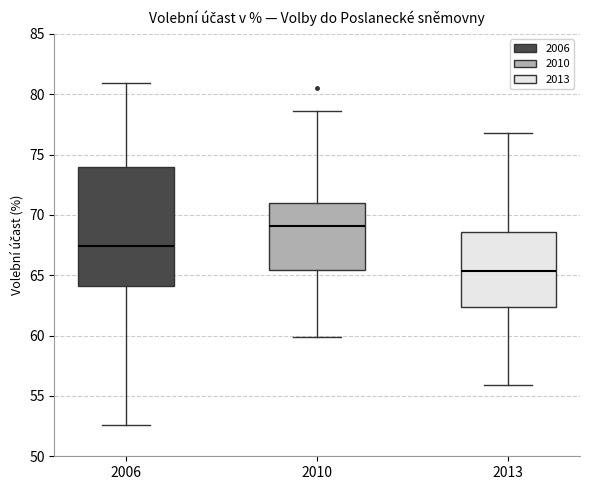

Reading left to right, transcribe this box plot: for each box, give where its median line is, the range the box spans, and where its two whiskers end, as read against the y-axis. The values are not printed on the chart, so give them approximately, as read against the axis.

2006: median 67.5, box 64.0 to 74.0, whiskers 52.5 to 81.0
2010: median 69.0, box 65.5 to 71.0, whiskers 60.0 to 78.5
2013: median 65.5, box 62.5 to 68.5, whiskers 56.0 to 77.0